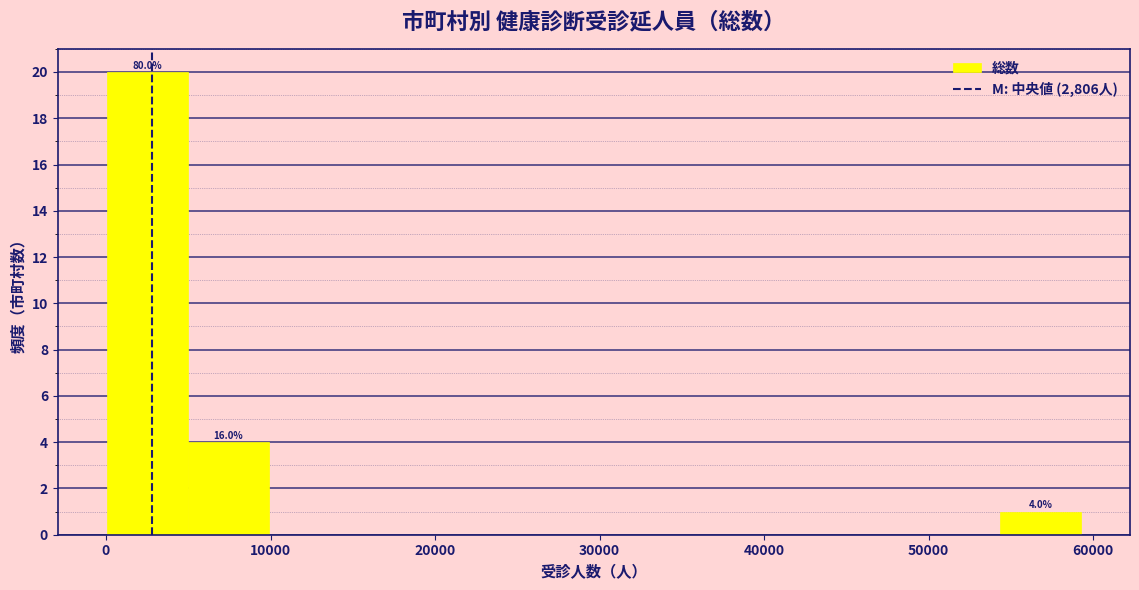

Over which range of the x-axis is the bar tallest?

0 to 5000